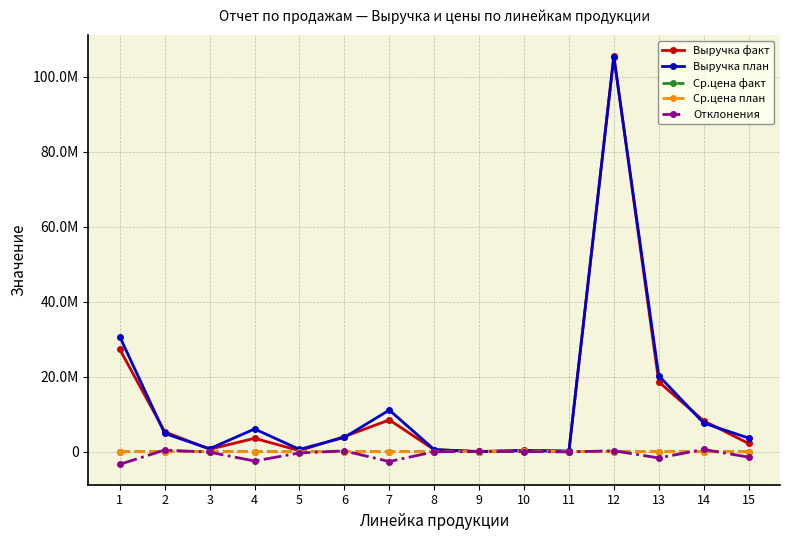

What is the sum of all Ср.цена факт values?

320767.4